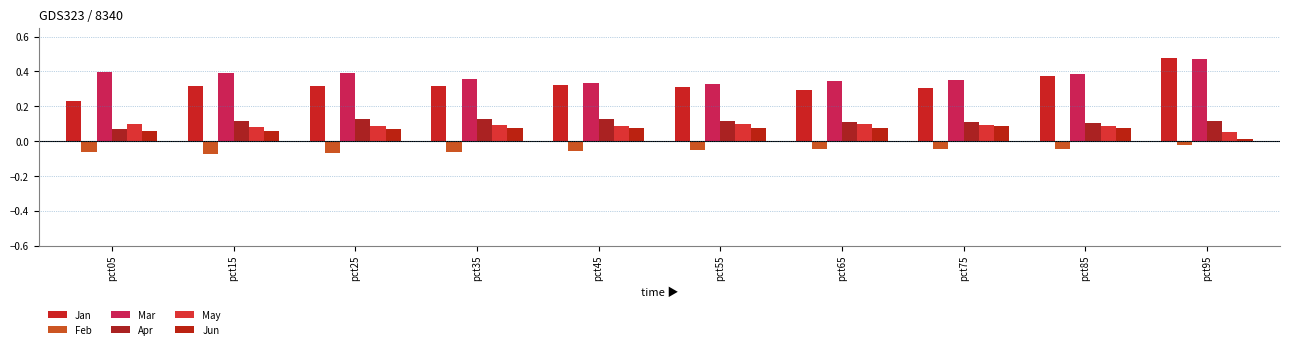

What is the value of the Mar bar at the 4th from the left?

0.4